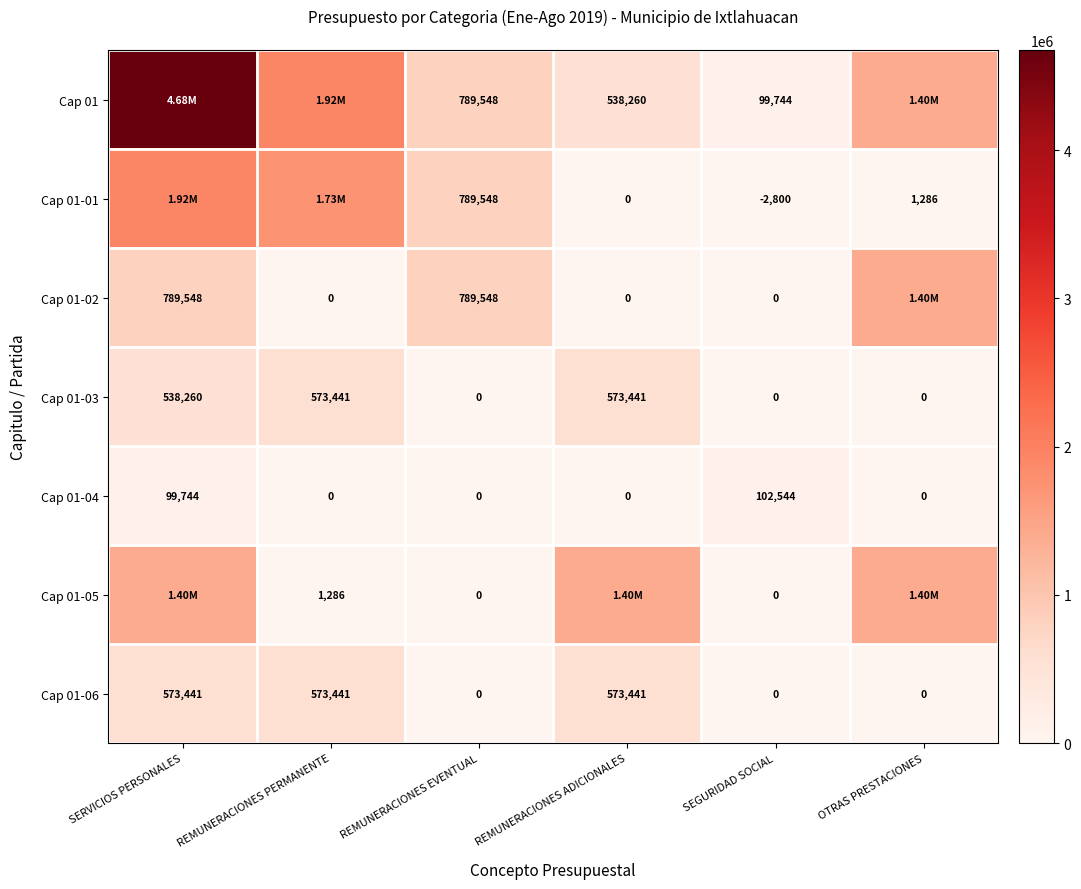

How many data points does each series have?

6